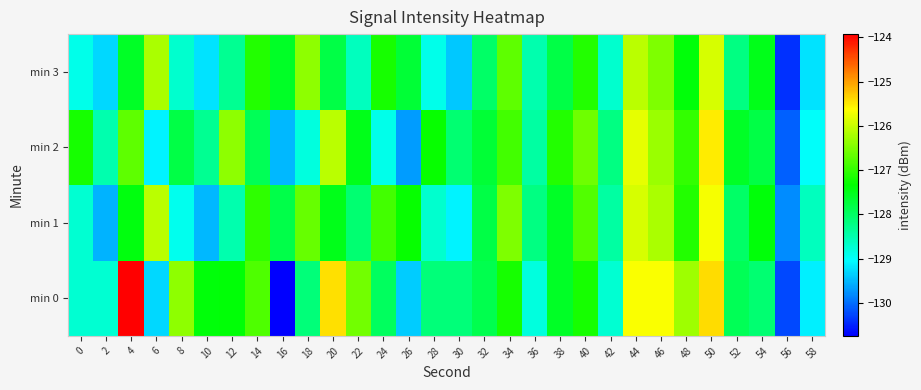

Reading left to right, transcribe all the data shown in this chart.

min 0: 0=-128.7	2=-128.7	4=-123.9	6=-129.3	8=-126.4	10=-127.4	12=-127.4	14=-126.8	16=-130.7	18=-128.1	20=-125.4	22=-126.6	24=-128.0	26=-129.4	28=-128.1	30=-128.2	32=-127.9	34=-127.2	36=-128.8	38=-127.6	40=-127.2	42=-128.7	44=-125.7	46=-125.7	48=-126.3	50=-125.4	52=-127.9	54=-128.1	56=-130.2	58=-129.1
min 1: 0=-128.7	2=-129.5	4=-127.4	6=-126.1	8=-128.9	10=-129.5	12=-128.5	14=-127.0	16=-127.8	18=-126.6	20=-127.5	22=-128.1	24=-126.9	26=-127.3	28=-128.7	30=-129.1	32=-127.8	34=-126.5	36=-128.2	38=-127.6	40=-126.8	42=-128.4	44=-125.9	46=-126.2	48=-127.1	50=-125.7	52=-128.0	54=-127.4	56=-129.8	58=-128.6
min 2: 0=-127.2	2=-128.5	4=-126.7	6=-129.1	8=-127.8	10=-128.3	12=-126.4	14=-127.9	16=-129.5	18=-128.8	20=-126.1	22=-127.5	24=-128.9	26=-129.7	28=-127.3	30=-128.1	32=-127.7	34=-126.9	36=-128.4	38=-127.1	40=-126.6	42=-128.2	44=-125.8	46=-126.3	48=-127.0	50=-125.5	52=-127.6	54=-127.8	56=-130.1	58=-129.0
min 3: 0=-128.9	2=-129.3	4=-127.6	6=-126.2	8=-128.7	10=-129.2	12=-128.3	14=-127.1	16=-127.6	18=-126.4	20=-127.8	22=-128.6	24=-127.2	26=-127.7	28=-128.9	30=-129.4	32=-128.0	34=-126.7	36=-128.5	38=-127.8	40=-127.1	42=-128.7	44=-126.1	46=-126.5	48=-127.4	50=-125.9	52=-128.2	54=-127.5	56=-130.4	58=-129.2